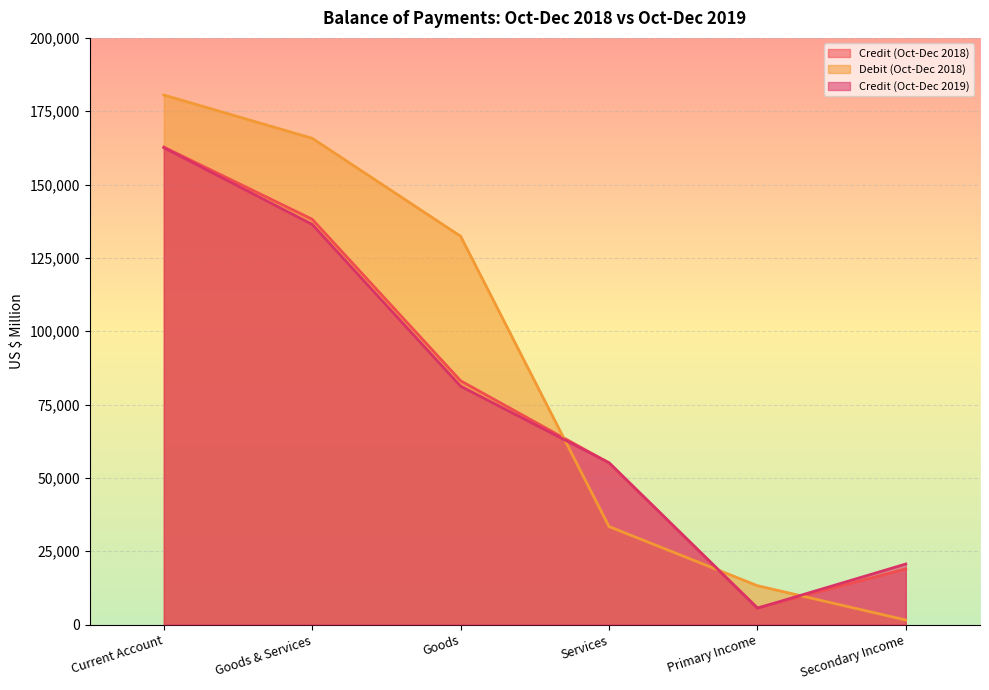

The Credit (Oct-Dec 2019) series shows 5562 at Primary Income. True or false?

True